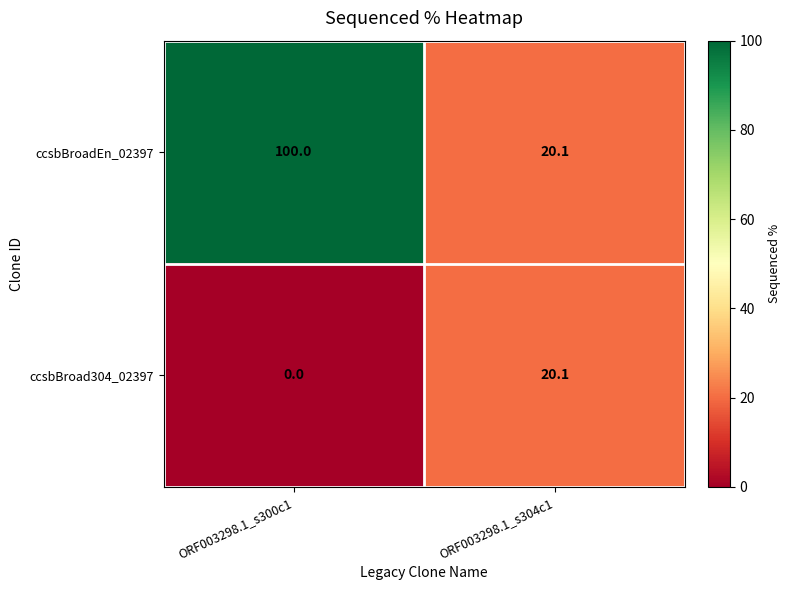

What is the total value across all series at ORF003298.1_s300c1?

100.0